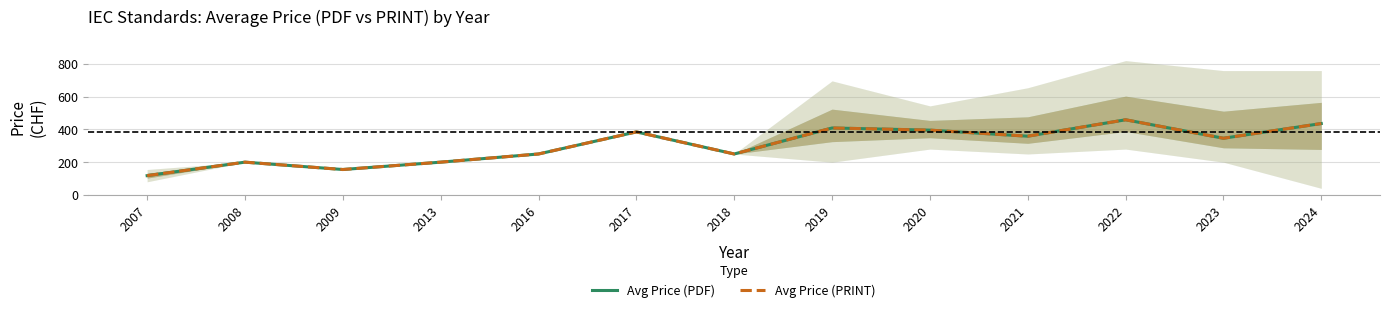

What is the difference between the maximum and second lowest values in the Avg Price (PDF) series?

304.2